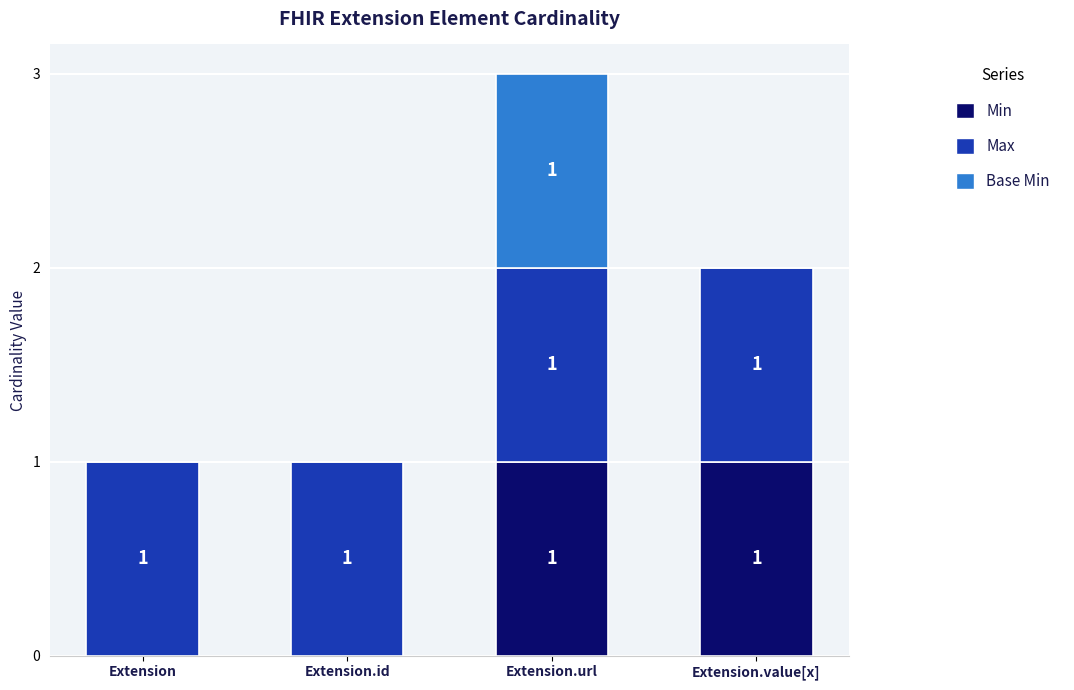

The value of Min at Extension.id is 1. True or false?

False